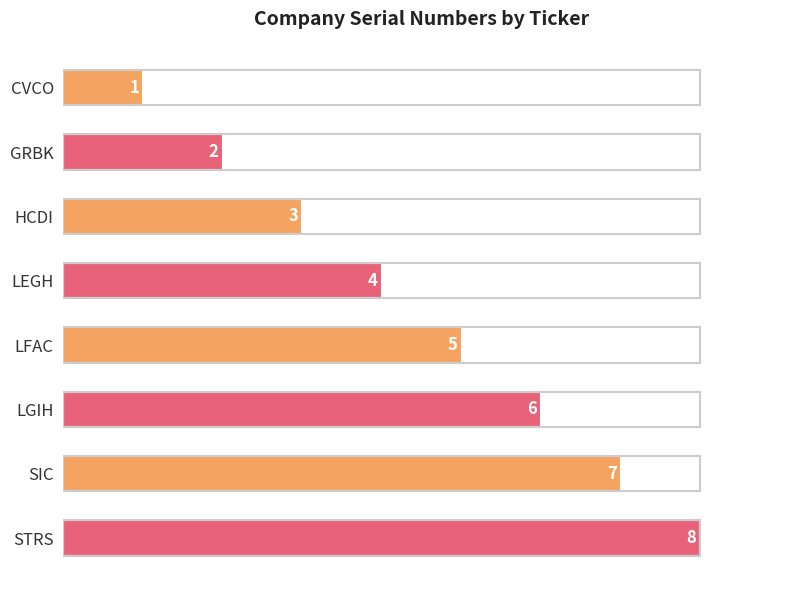

Read the value at HCDI.

3